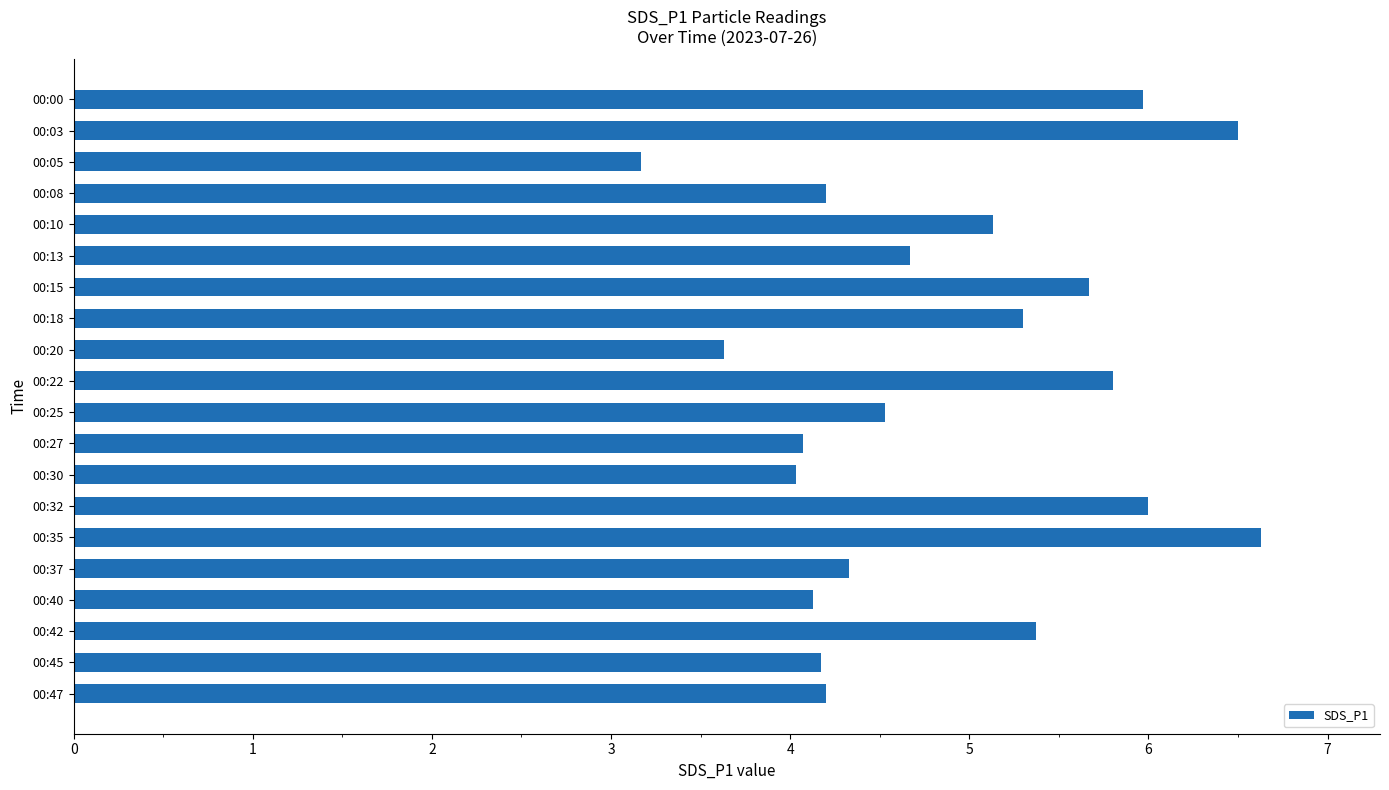

The value at 00:37 is 4.3. True or false?

True